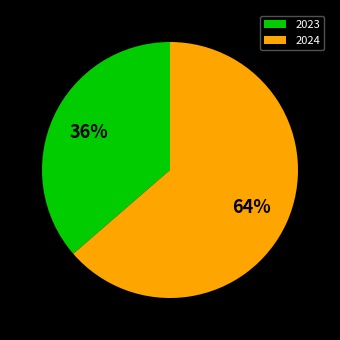

How many segments does this pie chart have?

2